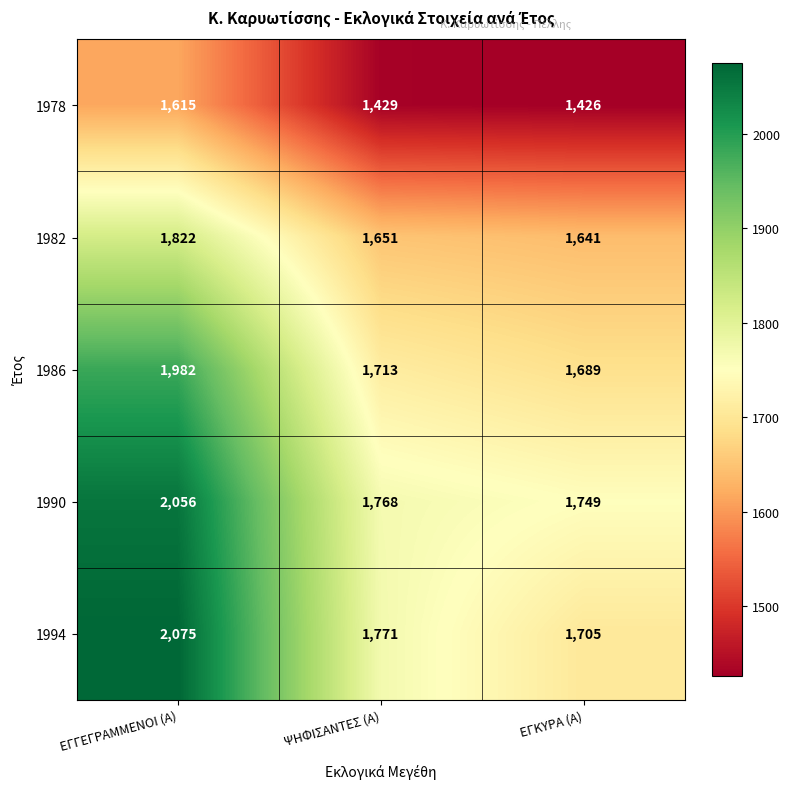

Rank the series by their maximum value, from highest to lowest.

1994, 1990, 1986, 1982, 1978